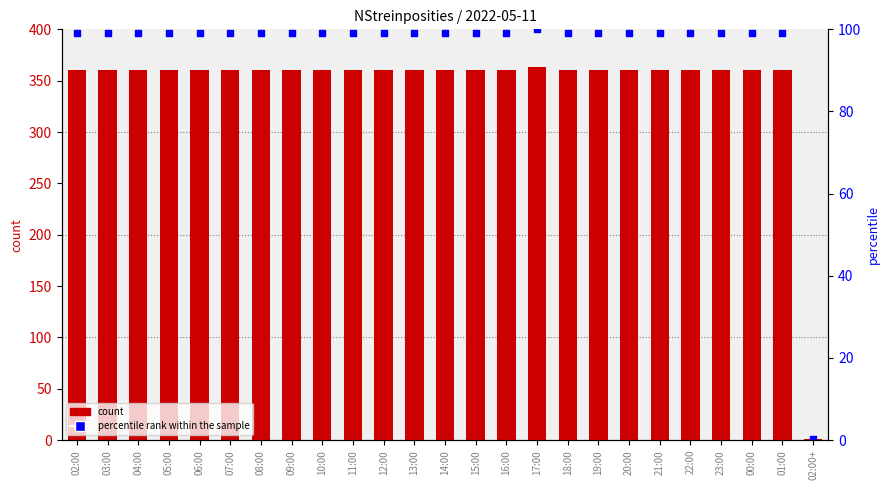

Which series has the largest total across all categories?

percentile rank within the sample